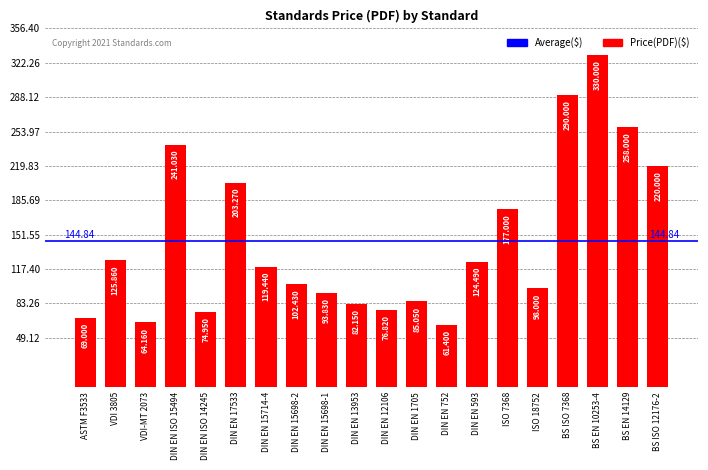

What is the smallest value displayed?

61.4